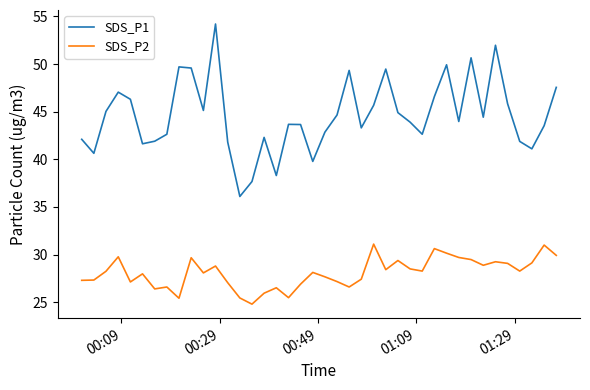

What is the difference between the maximum and minimum values in the SDS_P2 series?

6.3